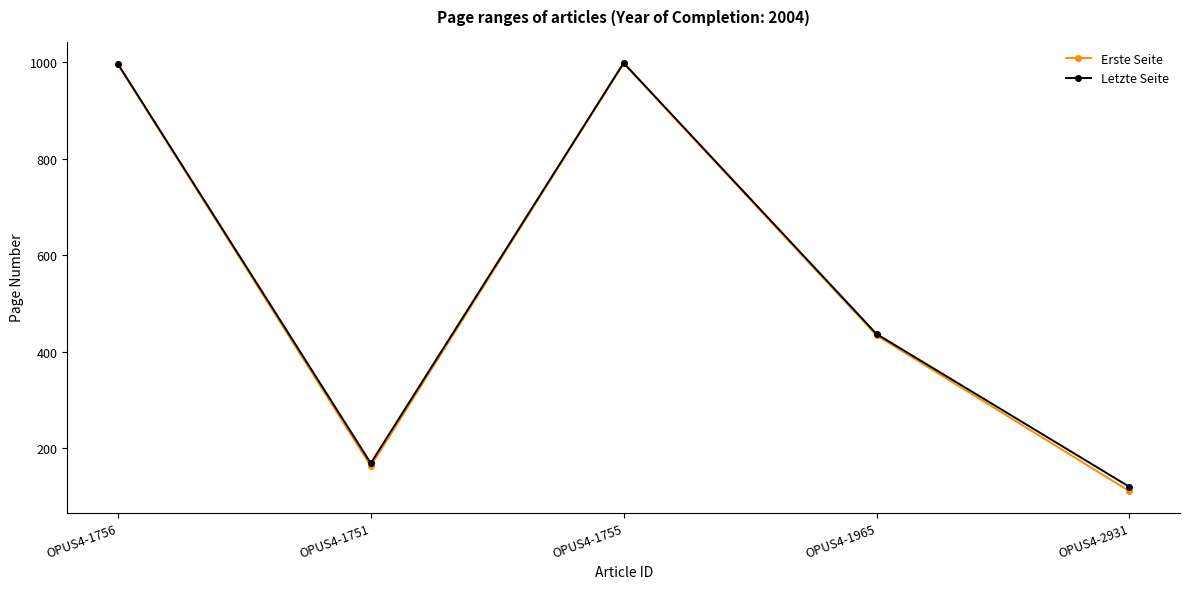

Is the value of Erste Seite at OPUS4-1756 greater than the value of Letzte Seite at OPUS4-2931?

Yes